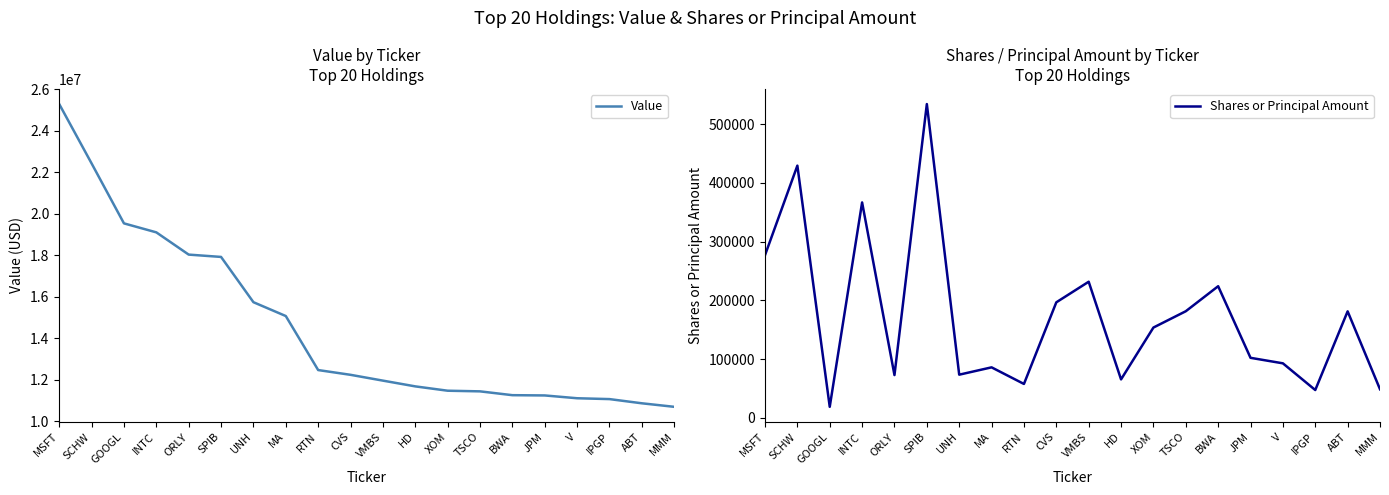

True or false: Value and Shares or Principal Amount intersect in this chart.

False